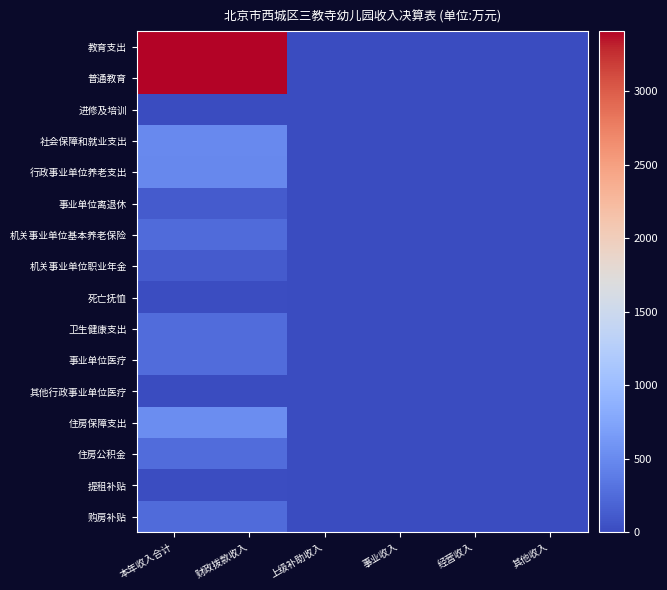

At how many categories does at least one series exceed 3369?

2